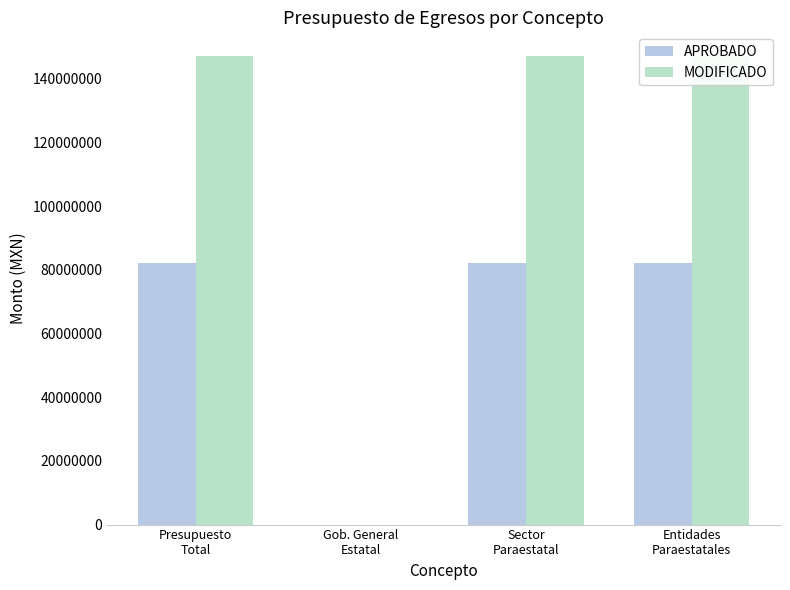

Which has a higher value, Gob. General
Estatal or Sector
Paraestatal?

Sector
Paraestatal